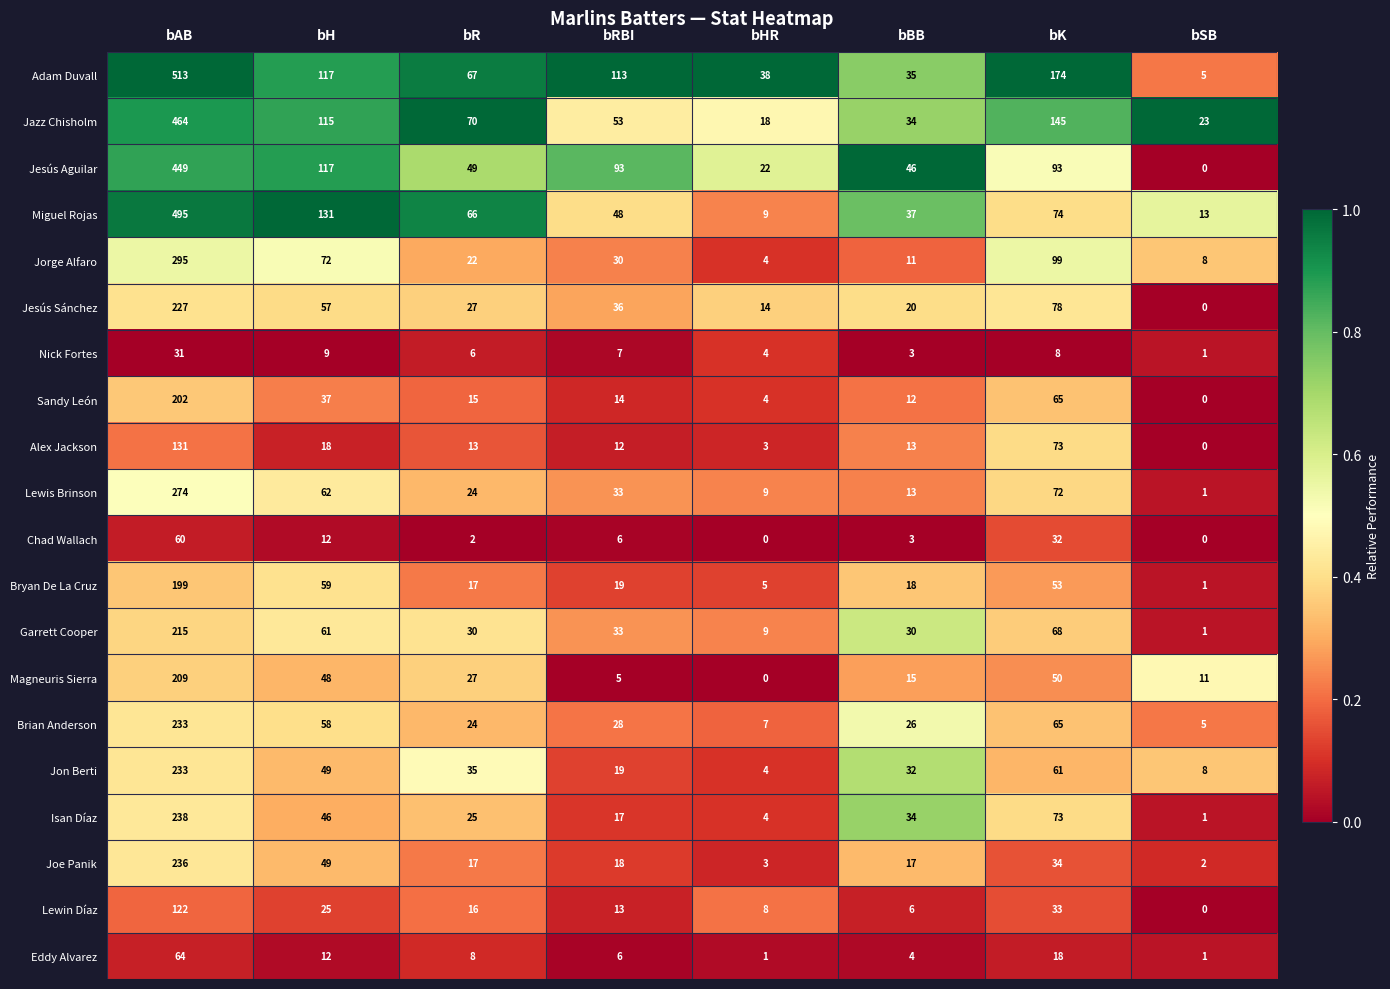

Which series has the largest range (max minus min)?

Adam Duvall